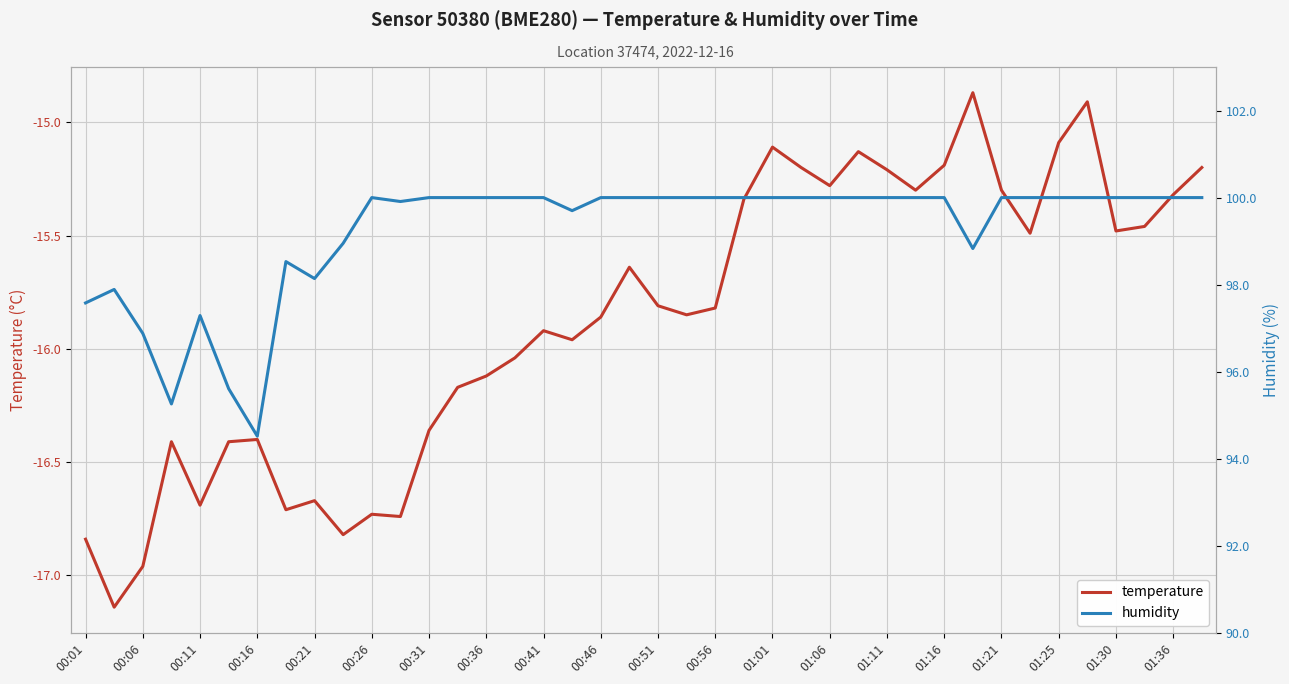

Which has a higher value, 29 or 32?

29